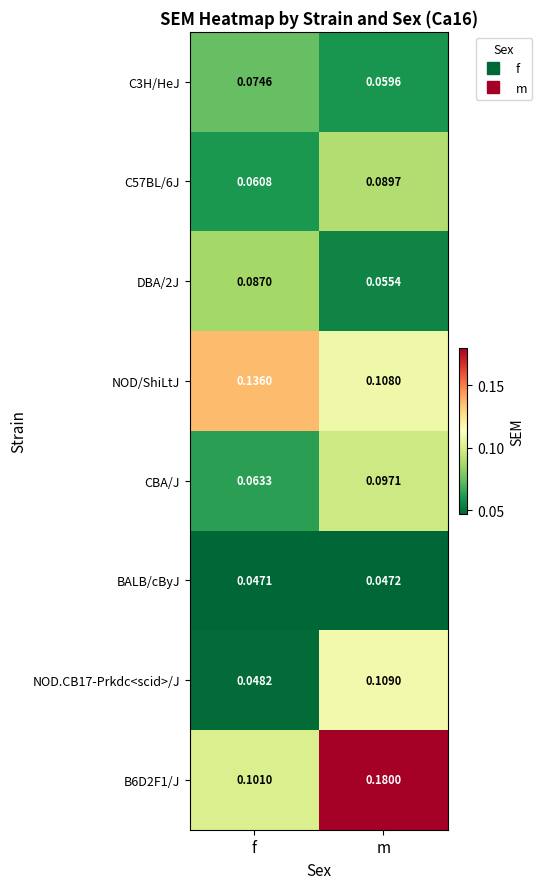

Where is C57BL/6J nearest to the value 0?

f